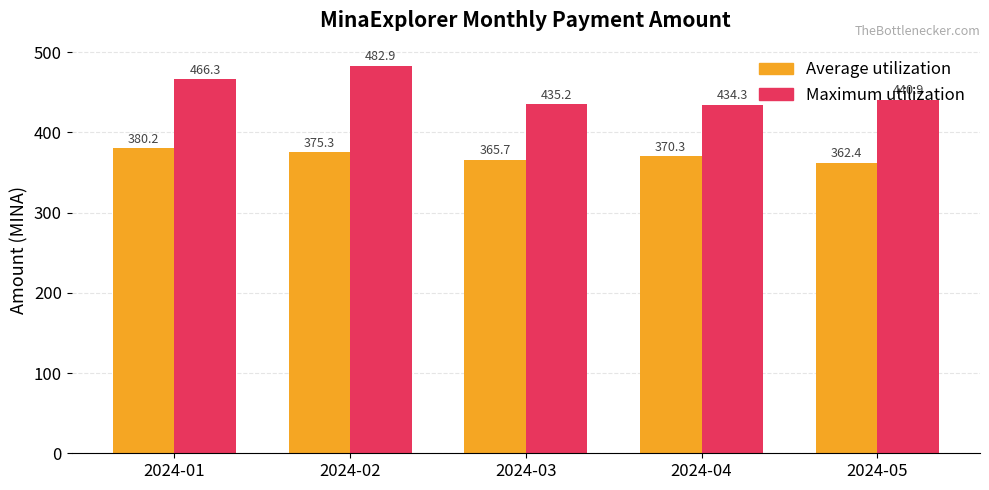

Which series has the largest range (max minus min)?

Maximum utilization